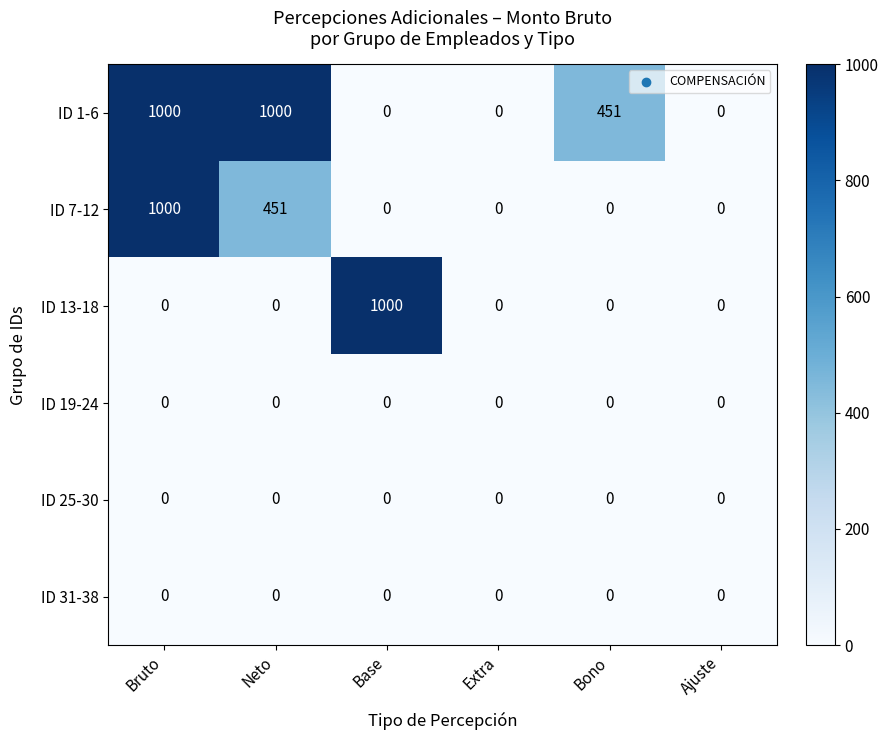

True or false: ID 31-38 has a value of 0 at Ajuste.

True